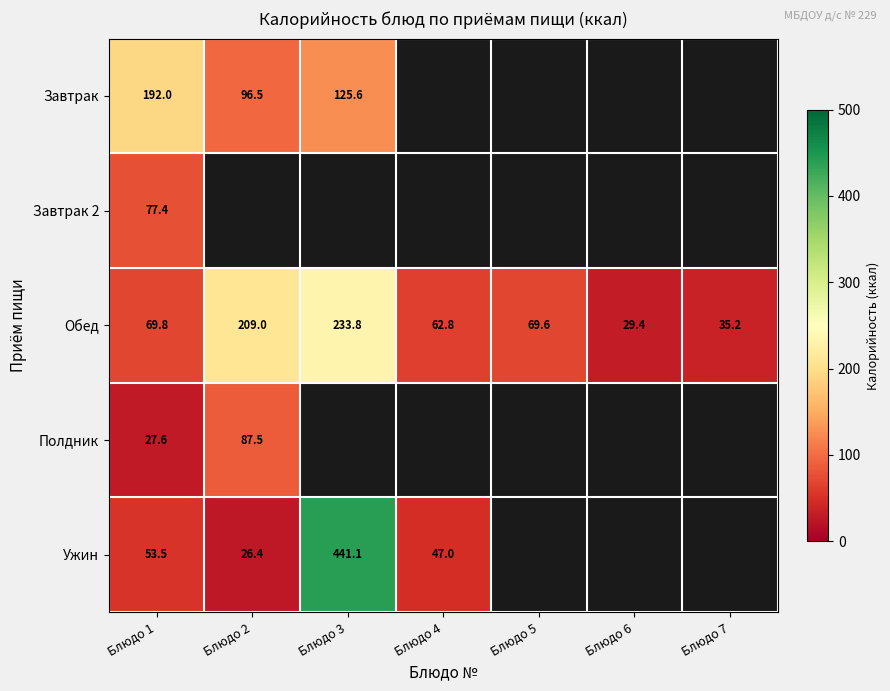

At which label does Обед first exceed 69?

Блюдо 1